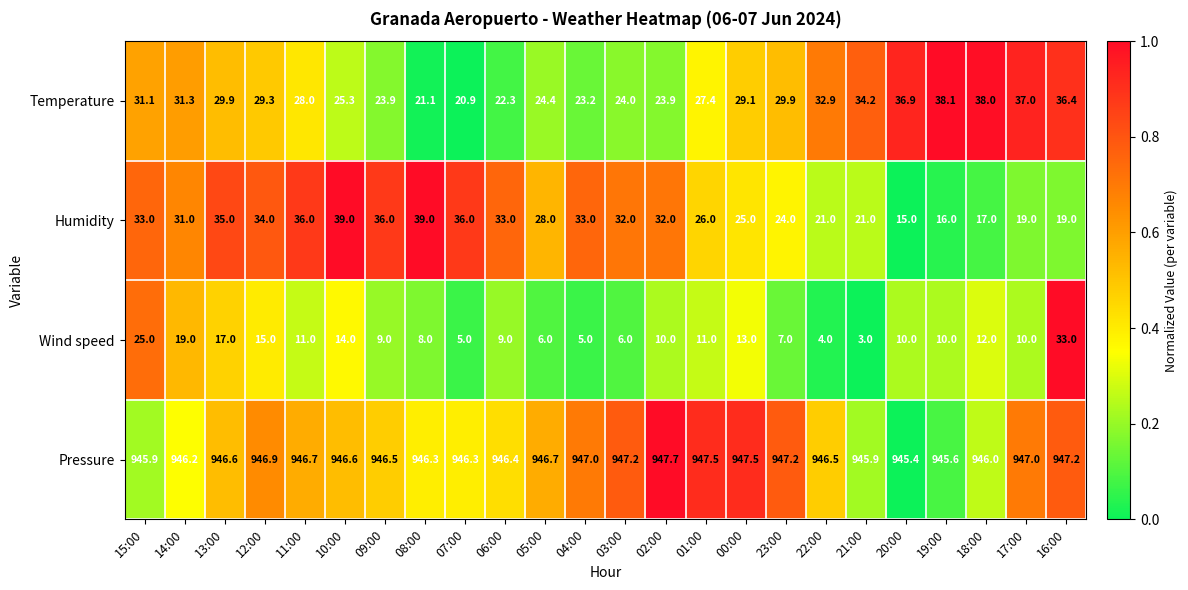

List the series in order of their peak value, highest first.

Pressure, Humidity, Temperature, Wind speed